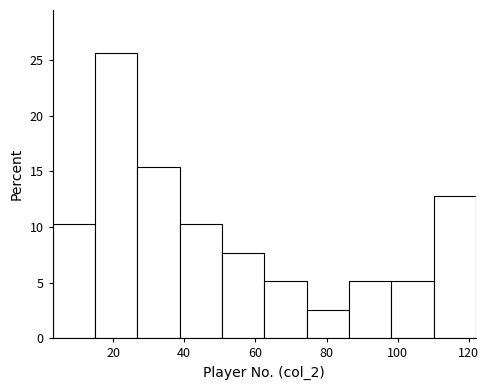

Reading left to right, transcribe this chart: for each bar, give the range it covers on the x-axis and its height. Neither the bar edges nor the heights are printed on the chart, so give them approximately, as read against the axes.

4 to 14: 10.5
14 to 26: 25.5
26 to 38: 15.5
38 to 50: 10.5
50 to 62: 7.5
62 to 74: 5.0
74 to 86: 2.5
86 to 98: 5.0
98 to 110: 5.0
110 to 122: 13.0